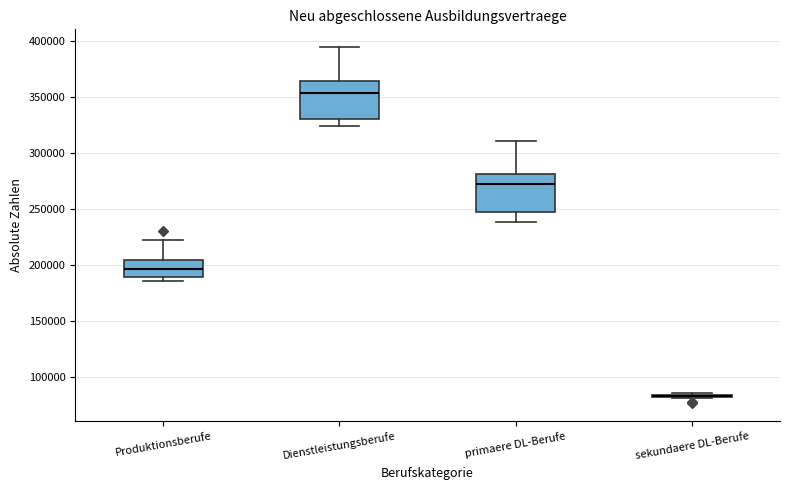

Where does the median line of the box for Produktionsberufe sit on the y-axis? The values are not printed on the chart, so give them approximately, as read against the axis.

195000